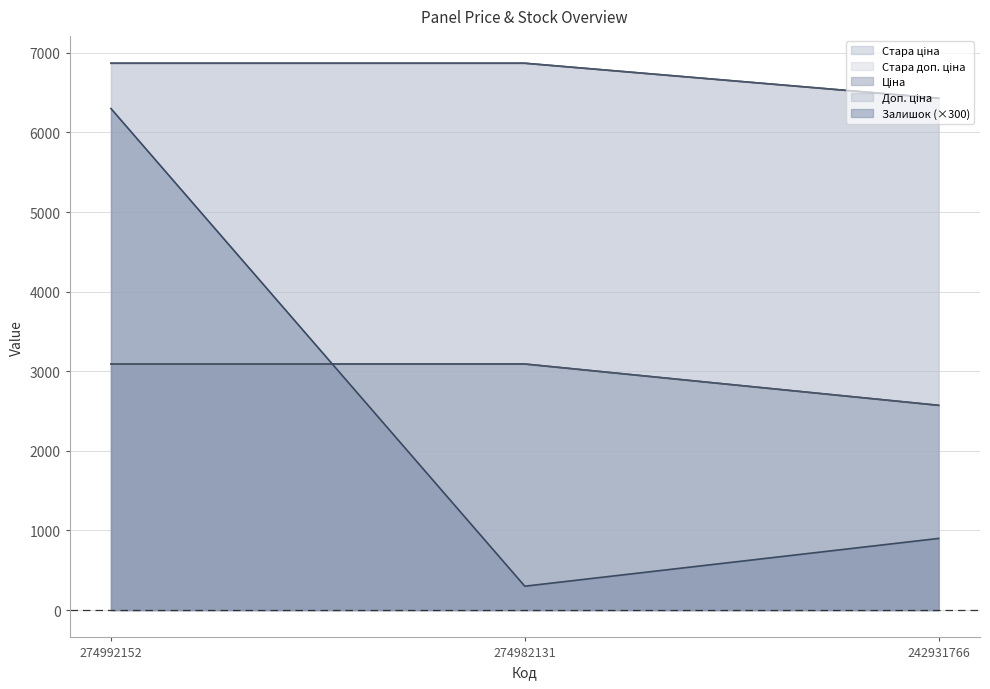

True or false: Стара доп. ціна has a value of 3091.2 at 274992152.

True